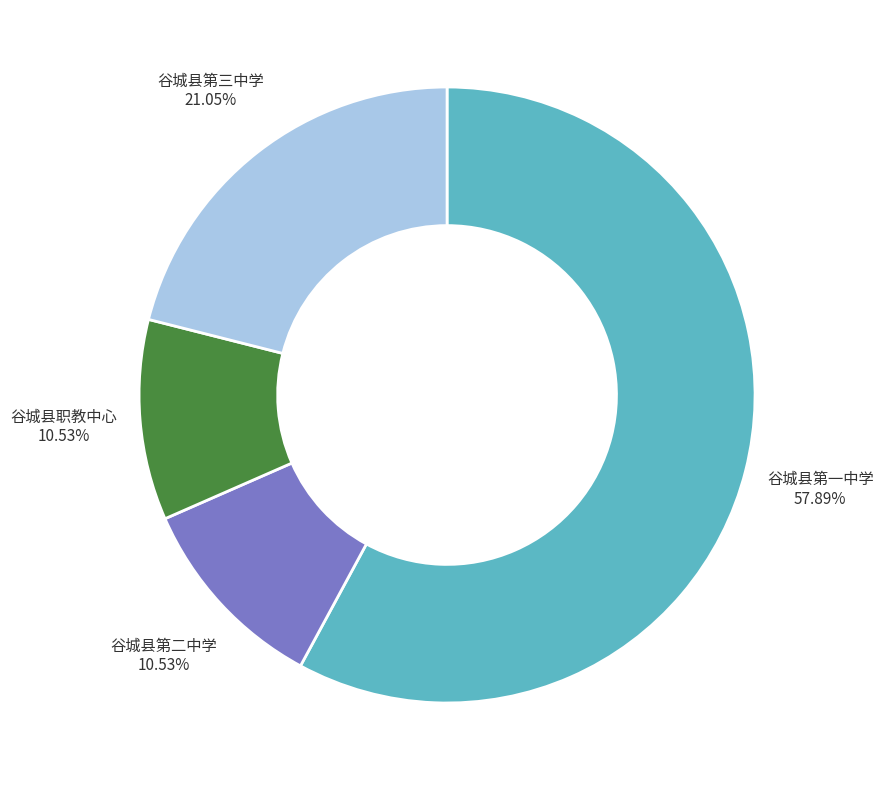

Do 谷城县职教中心 and 谷城县第三中学 together represent more than half of the pie?

No